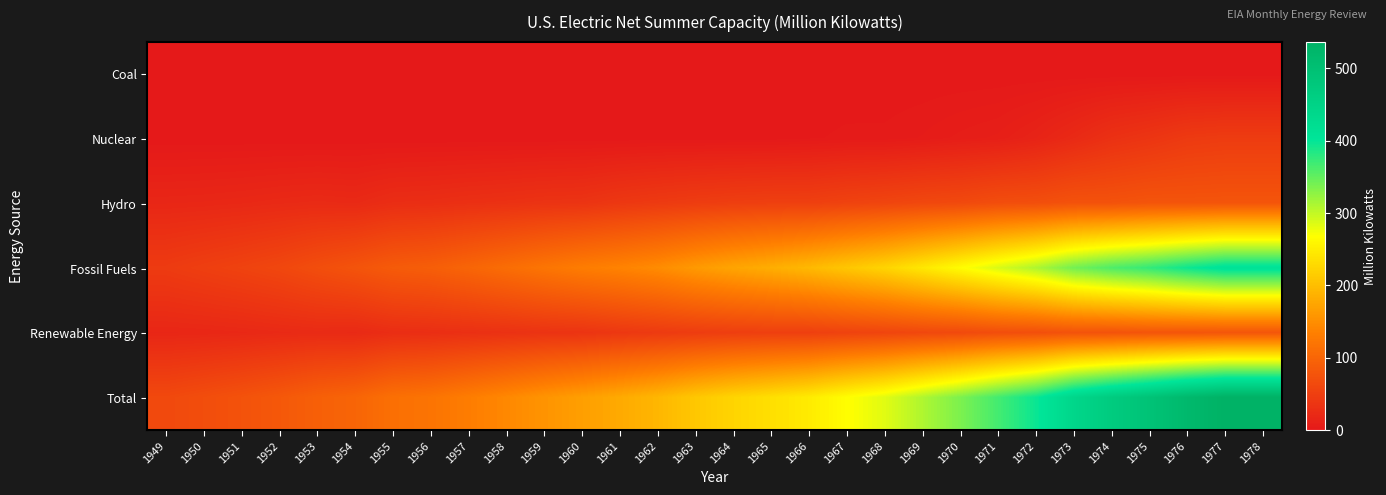

How many categories are shown in the chart?

30